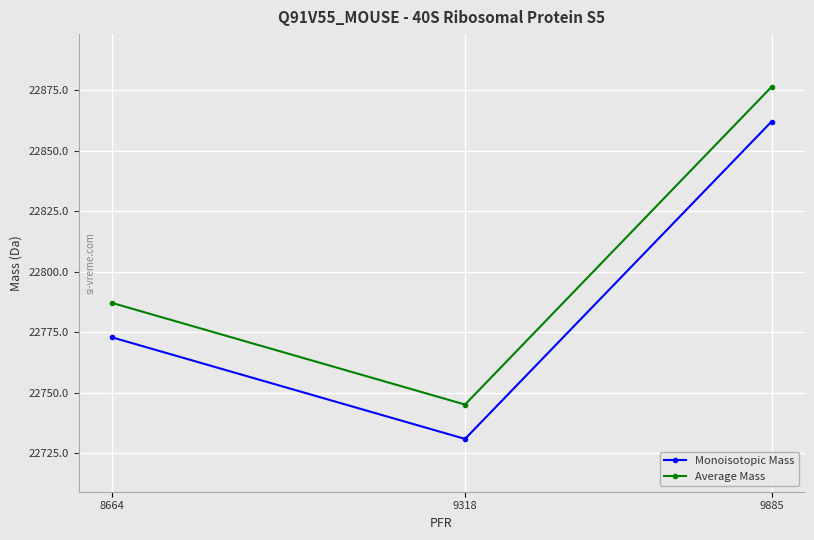

What is the minimum value for Average Mass?

22745.2